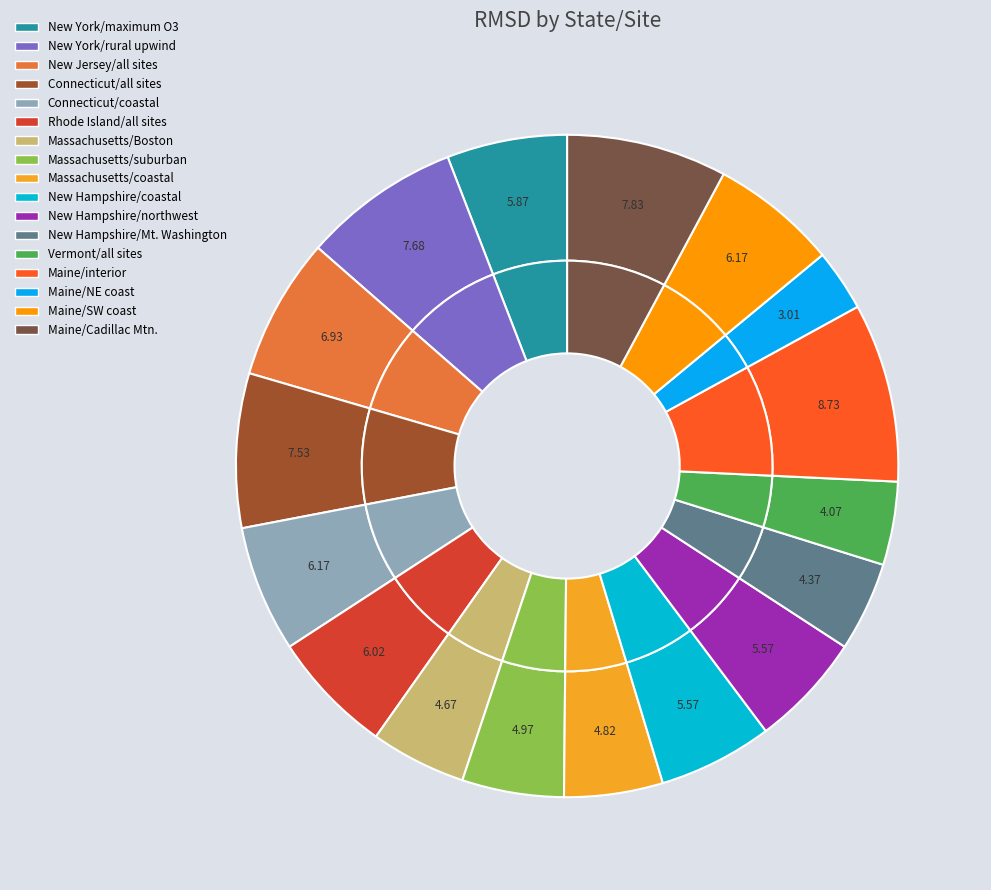

Rank the categories by value from highest to lowest.

Maine/interior, Maine/Cadillac Mtn., New York/rural upwind, Connecticut/all sites, New Jersey/all sites, Connecticut/coastal, Maine/SW coast, Rhode Island/all sites, New York/maximum O3, New Hampshire/coastal, New Hampshire/northwest, Massachusetts/suburban, Massachusetts/coastal, Massachusetts/Boston, New Hampshire/Mt. Washington, Vermont/all sites, Maine/NE coast